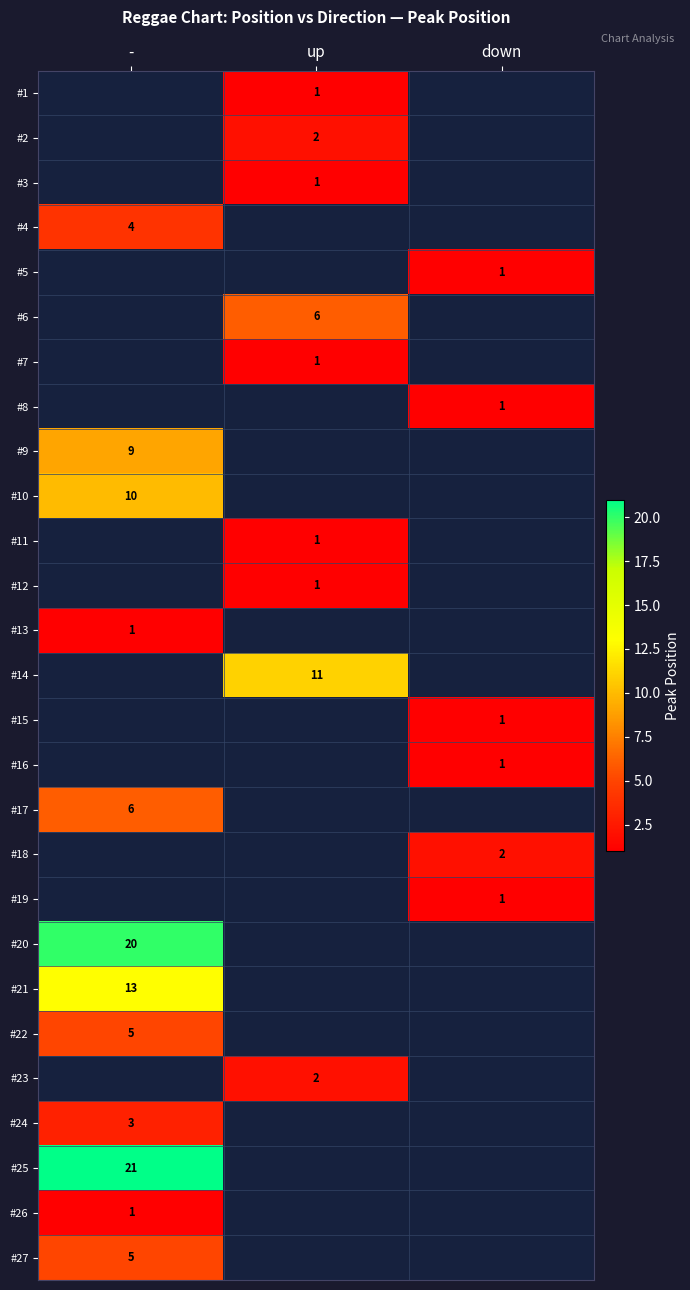

Is the value of #11 at up greater than the value of #27 at -?

No